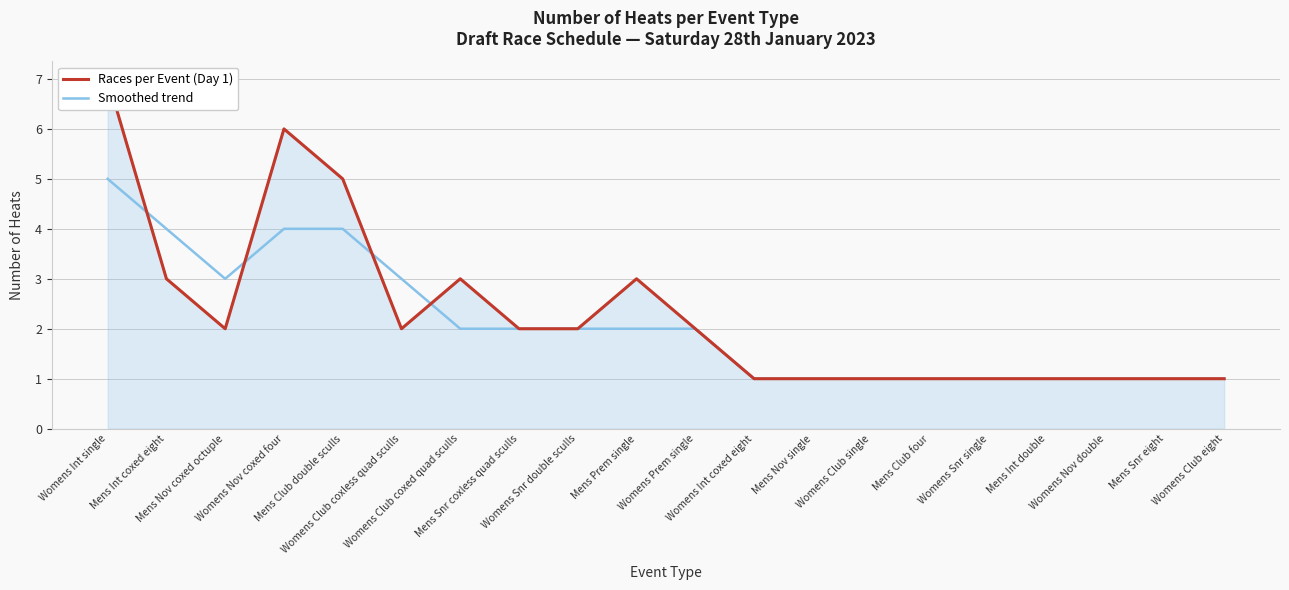

How many values in the Smoothed trend series are below 2?

9